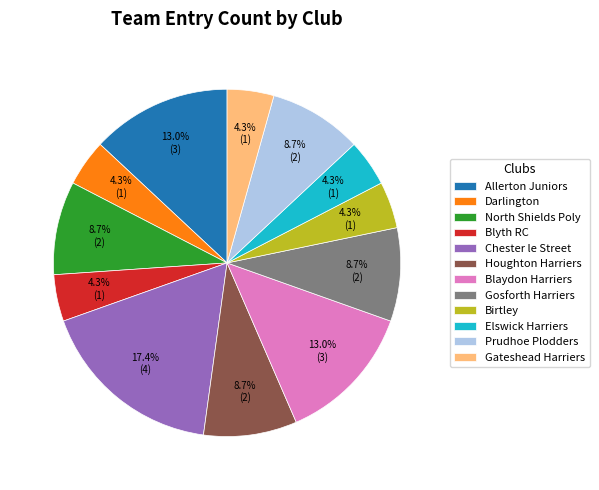

Between Elswick Harriers and Blaydon Harriers, which is larger?

Blaydon Harriers